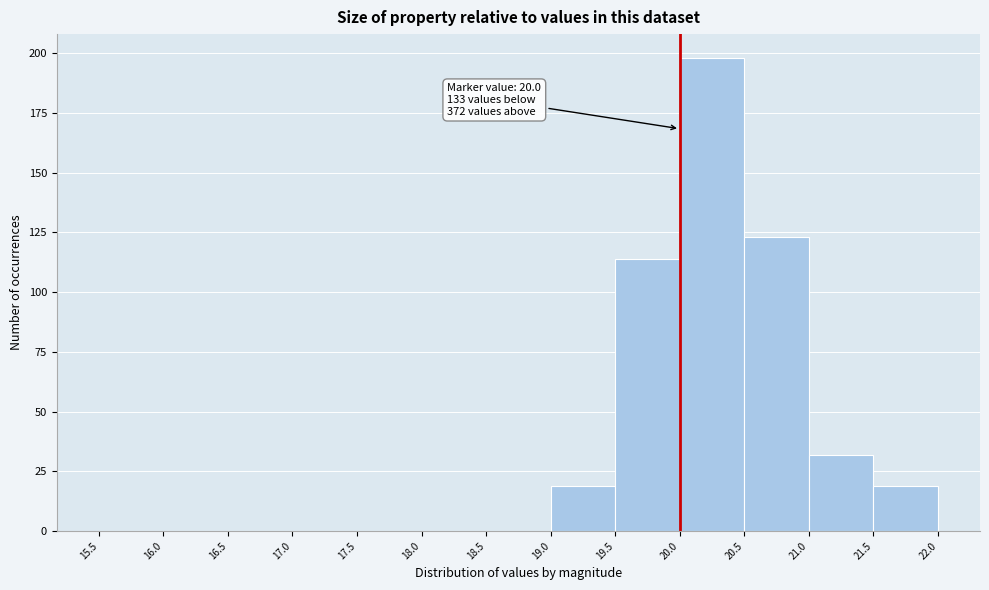

Which range on the x-axis has the tallest bar?

20.0 to 20.5